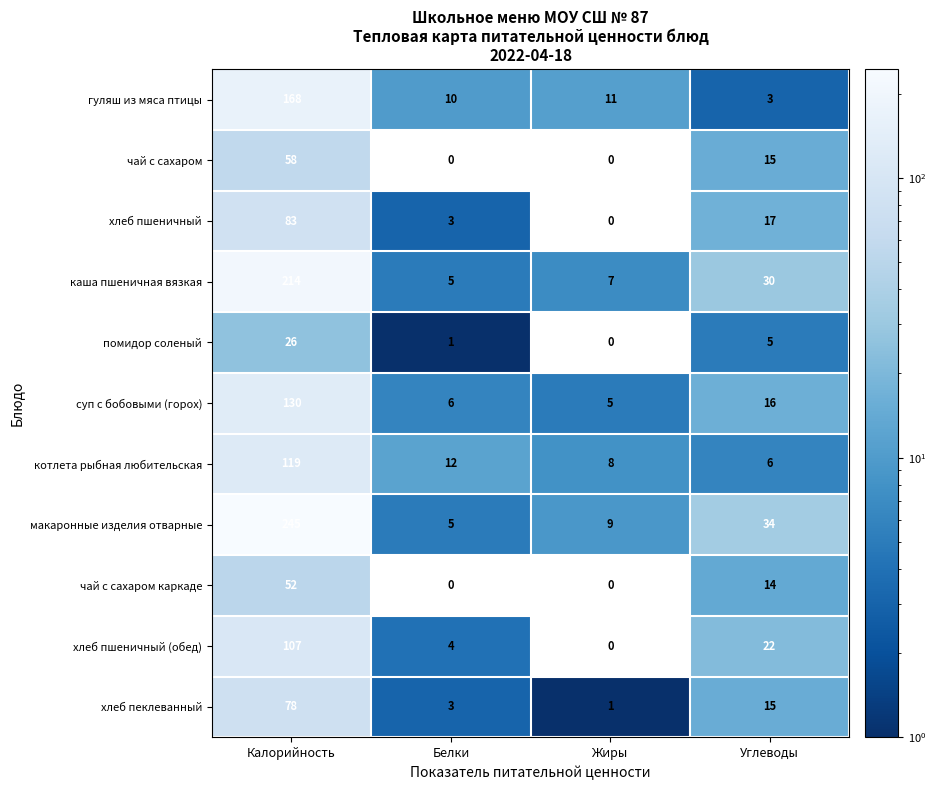

What is the greatest value displayed?

245